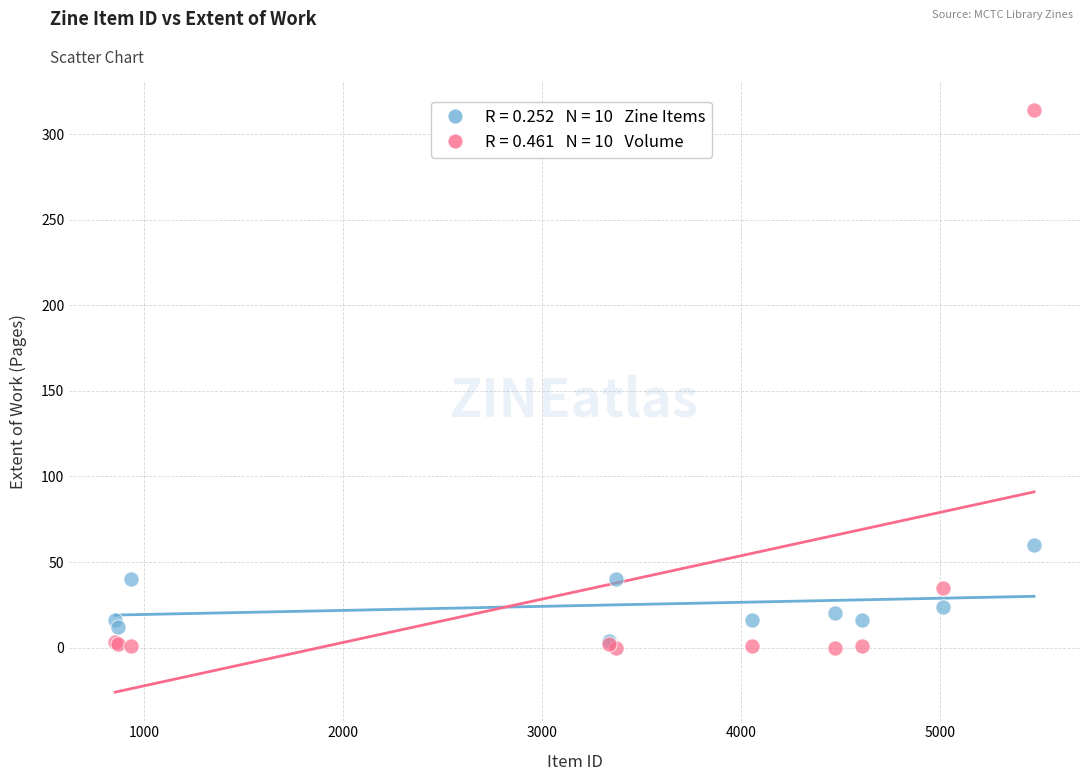

Across all series, what Y value is closest to 157?

60